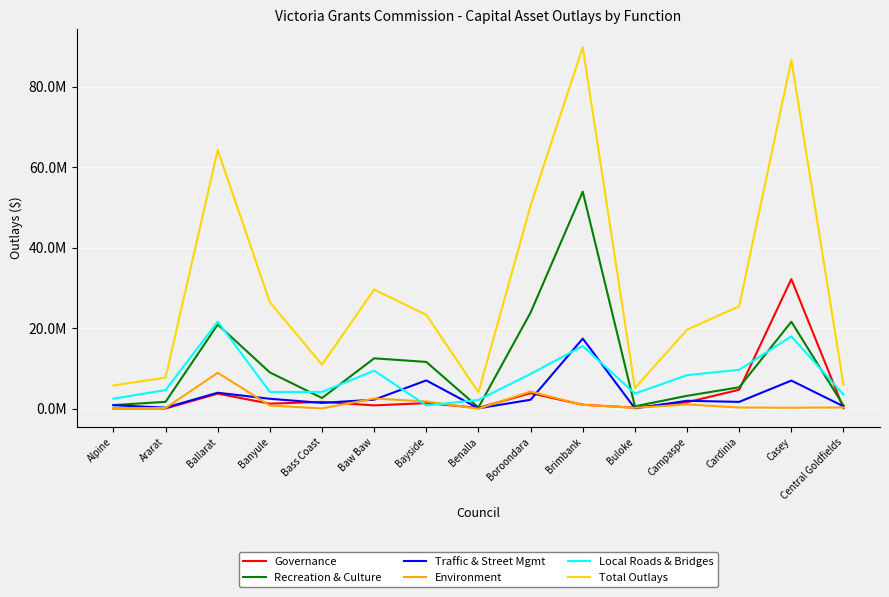

At how many categories does at least one series exceed 69869992?

2